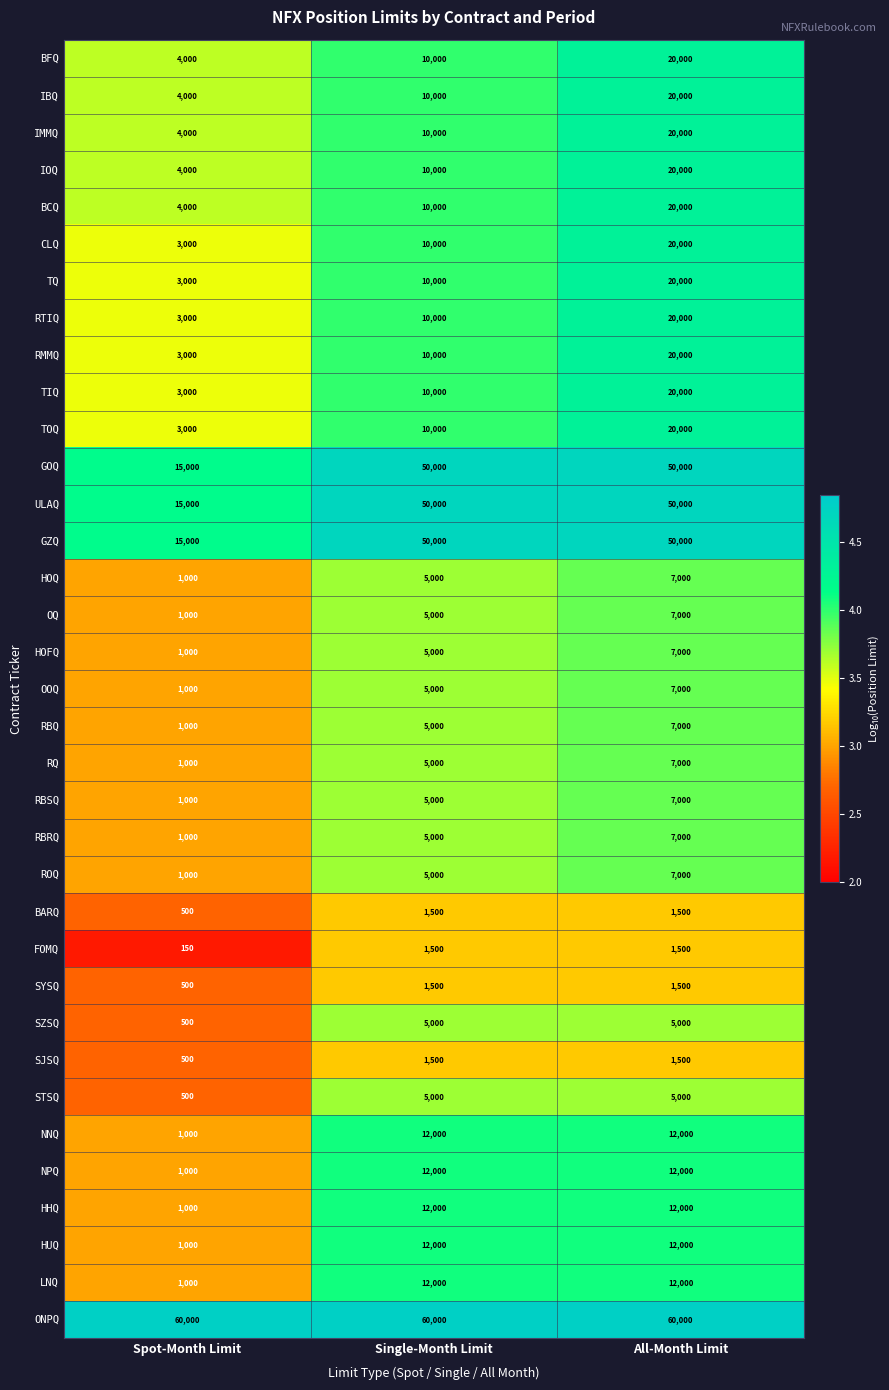

At which label is HHQ closest to 6500?

Spot-Month Limit